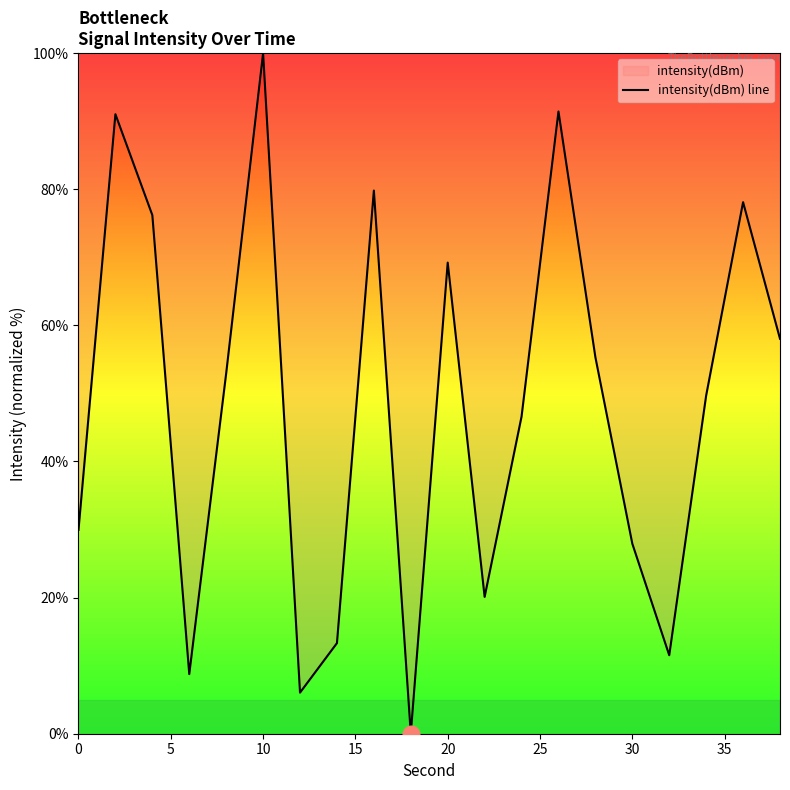

The value at 20 is 69.2. True or false?

True